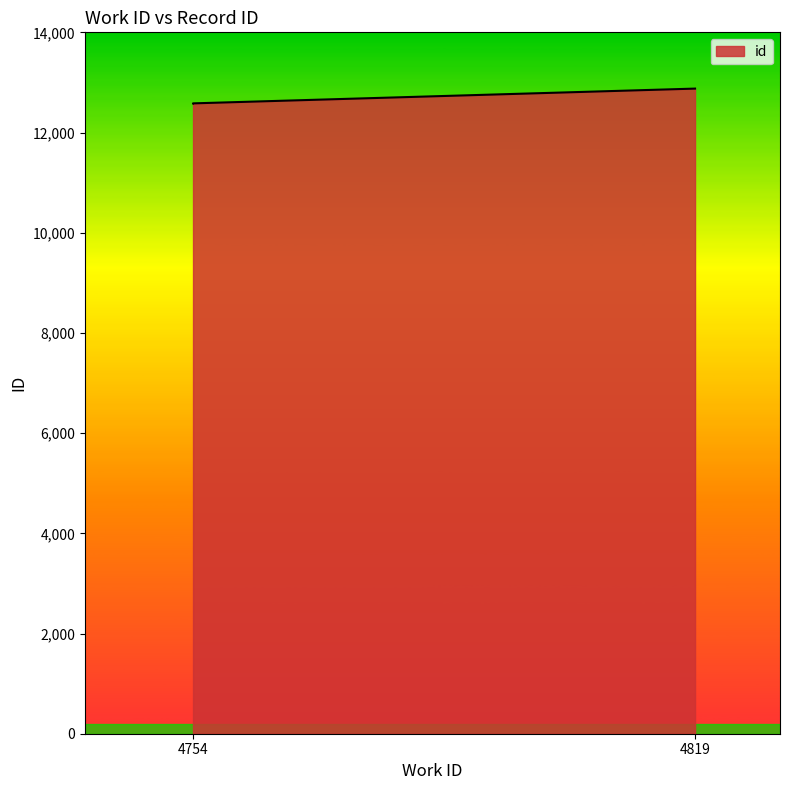

Reading left to right, extract all data points from this chart.

12581	12582	12877